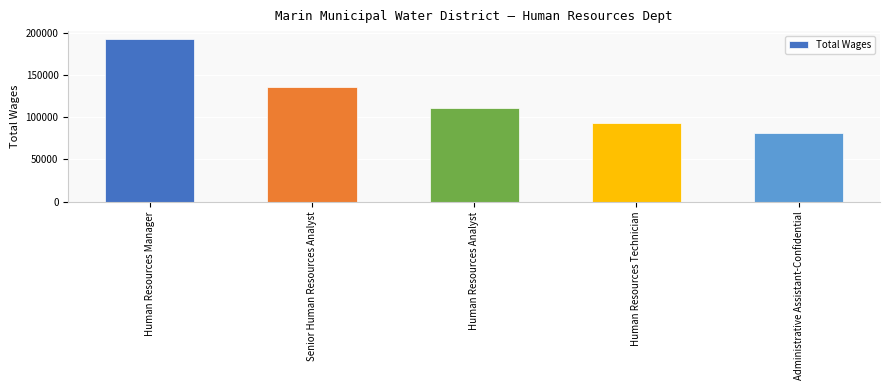

How many distinct data groups are displayed?

1